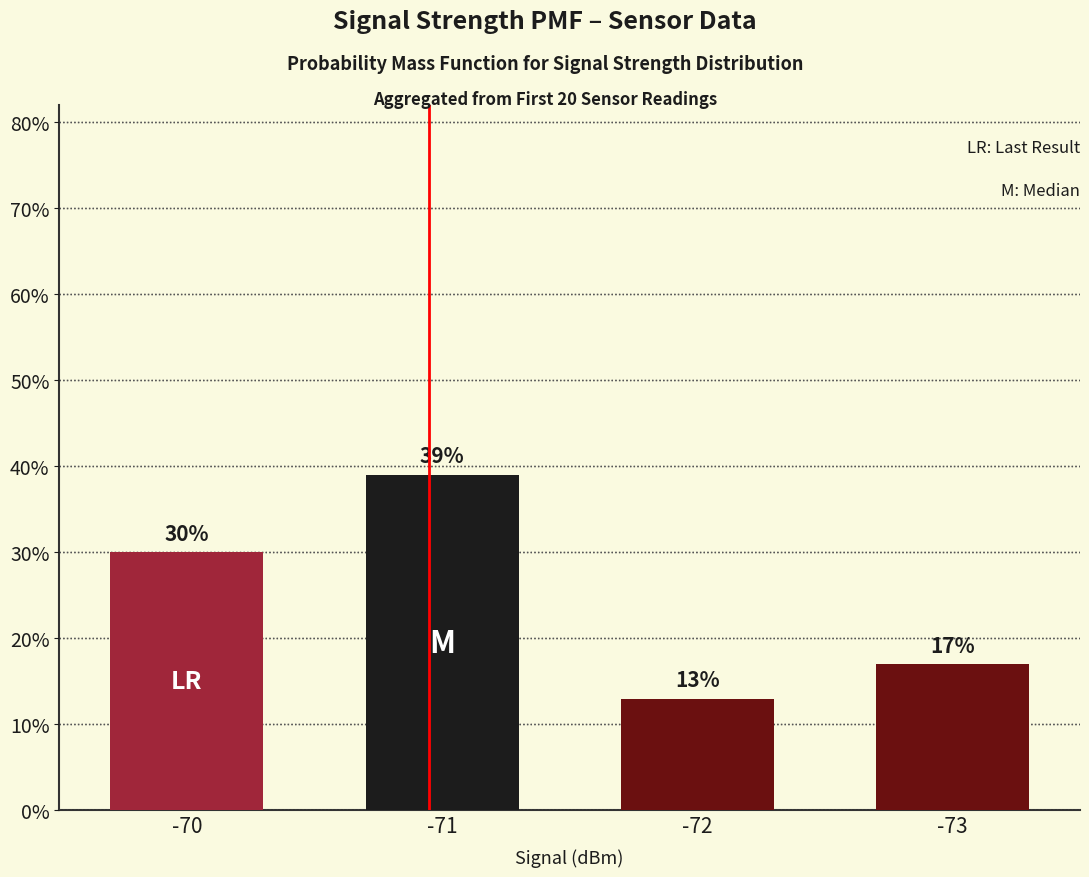

How many data points does each series have?

4